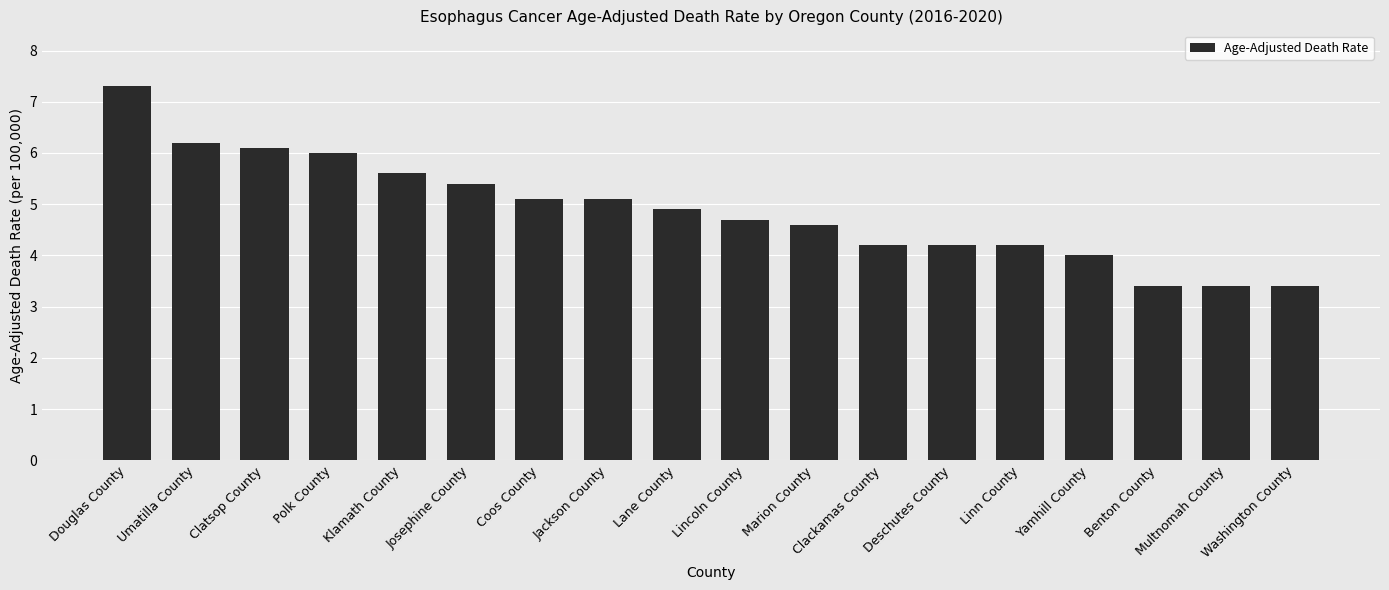

What is the sum of the values at Klamath County and Umatilla County?

11.8